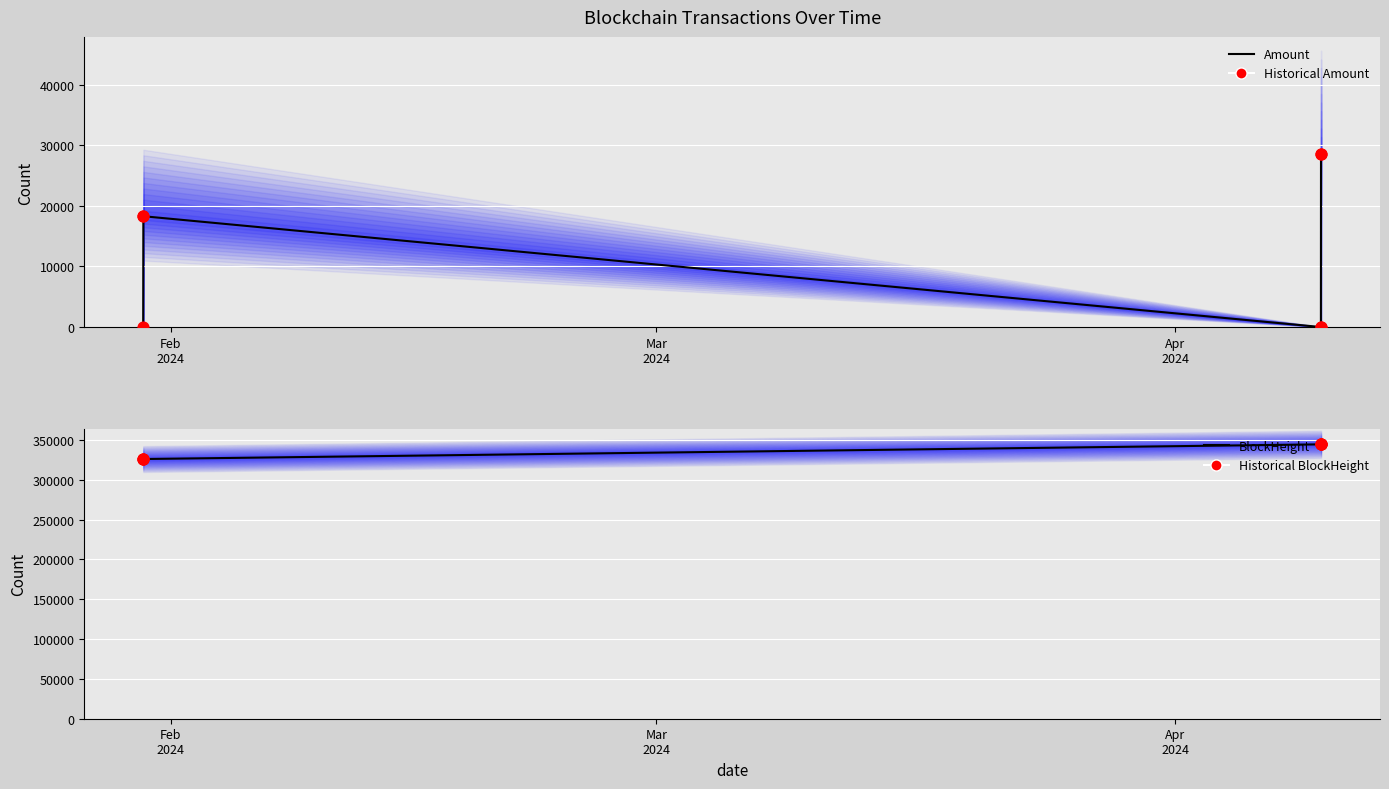

Which series reaches the maximum Y coordinate?

BlockHeight (mean)